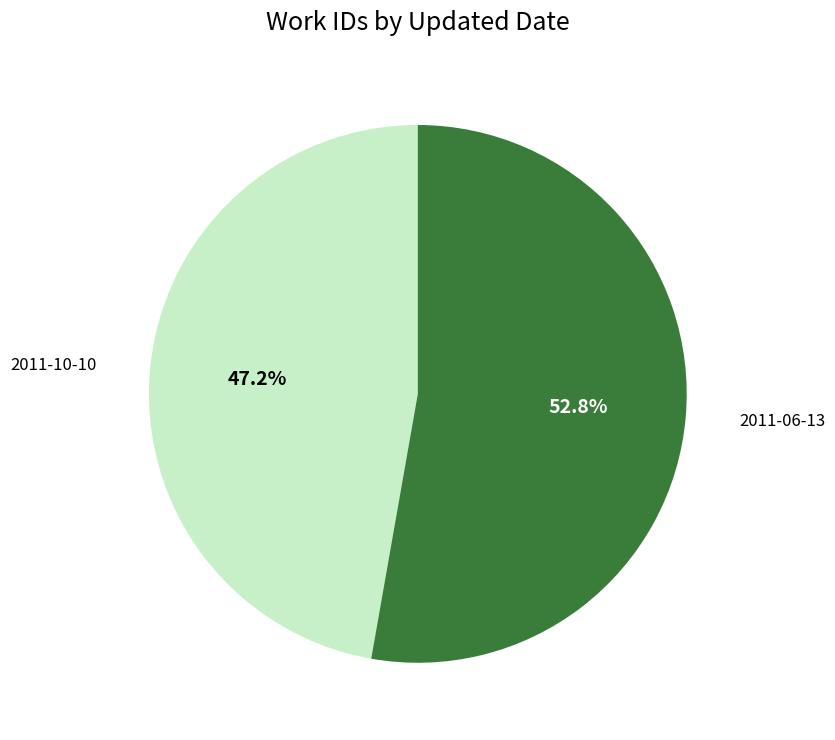

To the nearest percent, what is the difference between the largest and smallest slice percentages?

6%